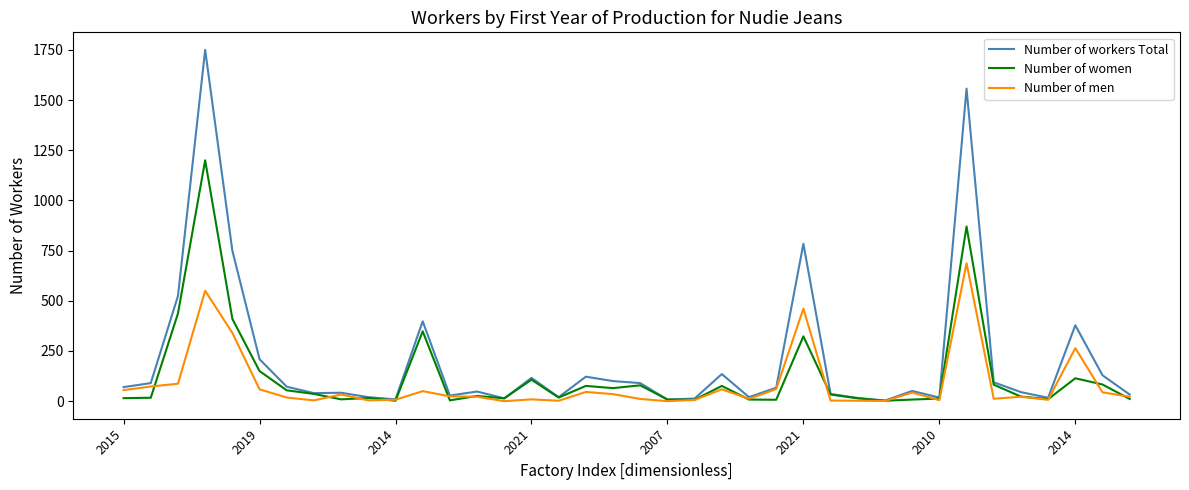

What is the sum of all Number of men values?

3139